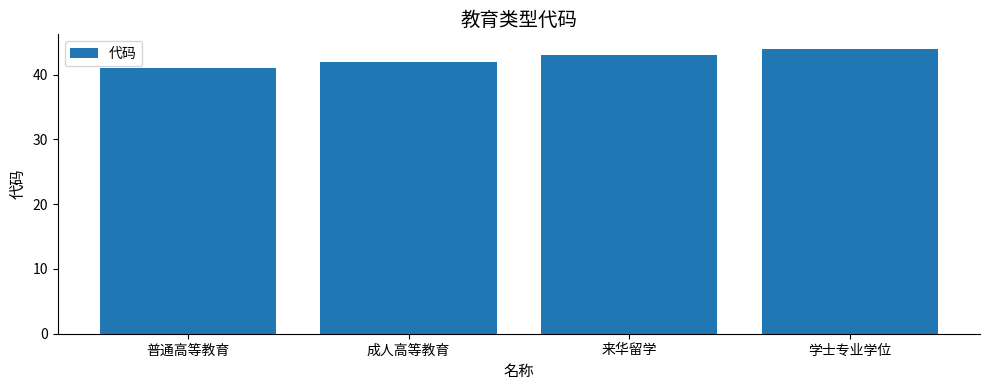

What is the label of the 2nd bar from the right?

来华留学